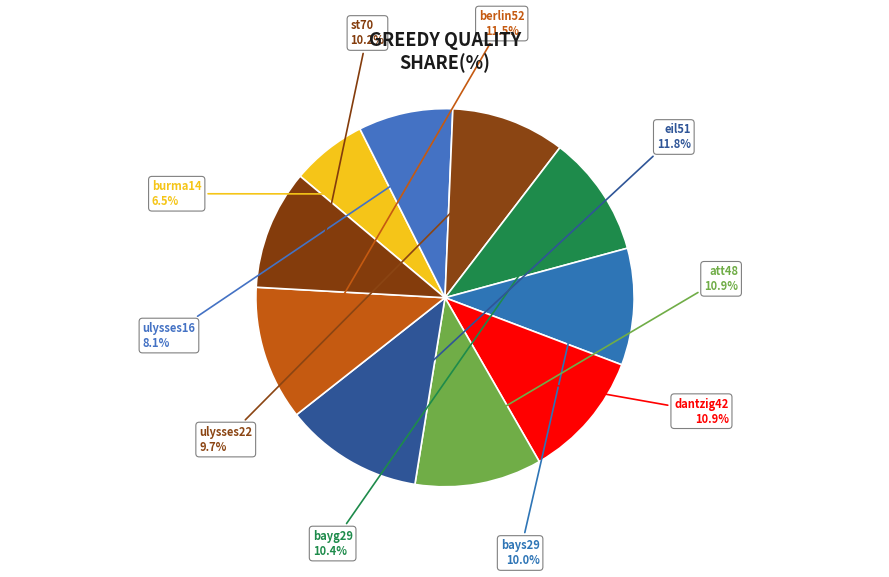

What percentage do berlin52 and st70 together represent?

21.7%